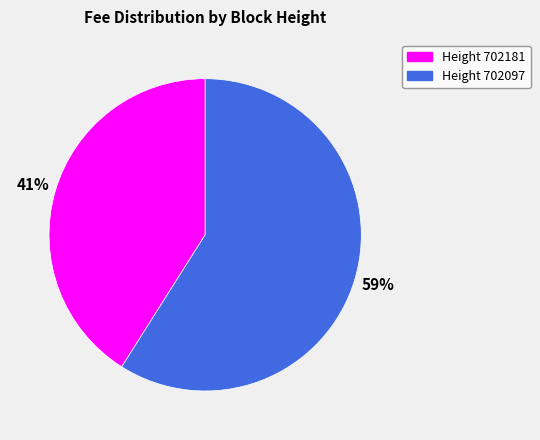

How many segments does this pie chart have?

2